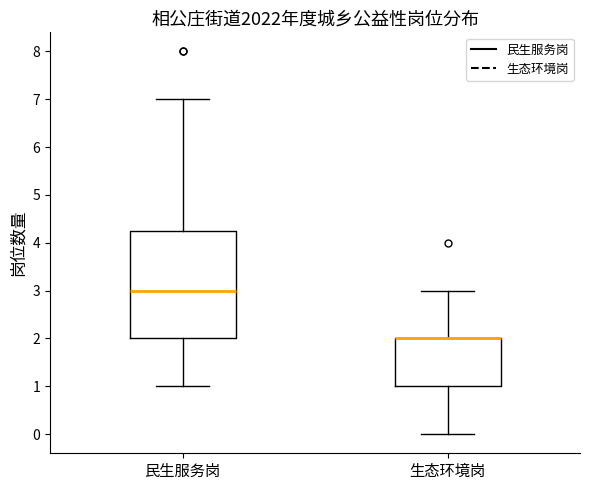

Which box is the tallest, from its lower edge to its upper edge?

民生服务岗